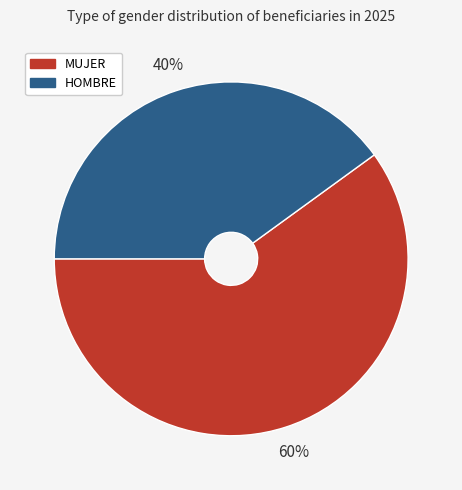

Does MUJER represent more than half of the total?

Yes